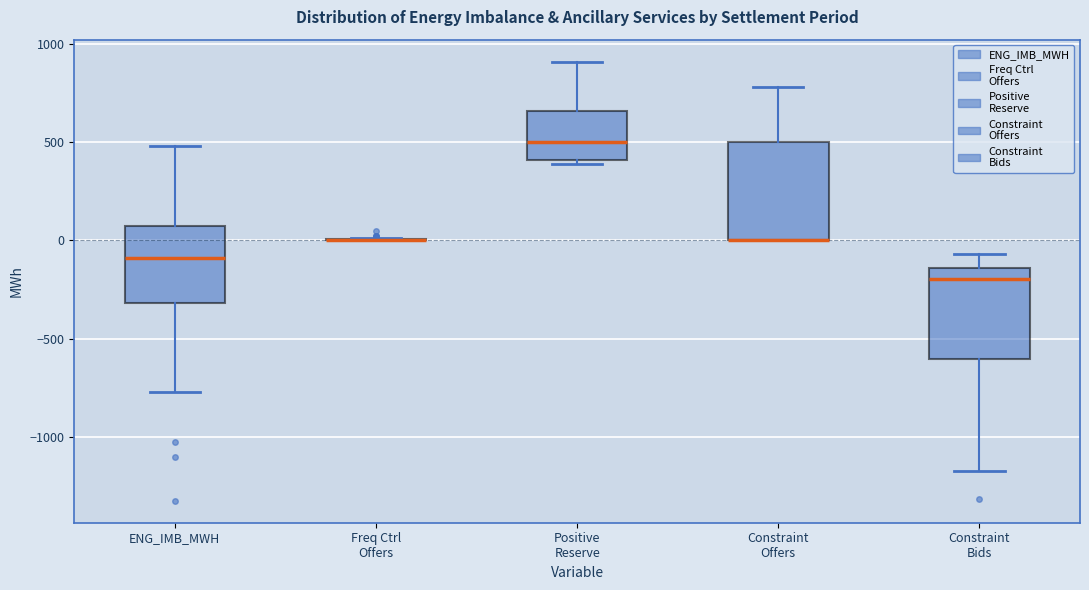

Reading left to right, read every box against the y-axis: the position of its median line, the range the box covers, and the ends of its whiskers. The values are not printed on the chart, so give them approximately, as read against the axis.

ENG_IMB_MWH: median -100, box -300 to 50, whiskers -750 to 500
Freq Ctrl Offers: box collapsed to a line at 0, whiskers 0 to 0
Positive Reserve: median 500, box 400 to 650, whiskers 400 (just below the box's lower edge) to 900
Constraint Offers: median 0 (drawn on the box's lower edge), box 0 to 500, whiskers 0 to 800
Constraint Bids: median -200, box -600 to -150, whiskers -1200 to -50